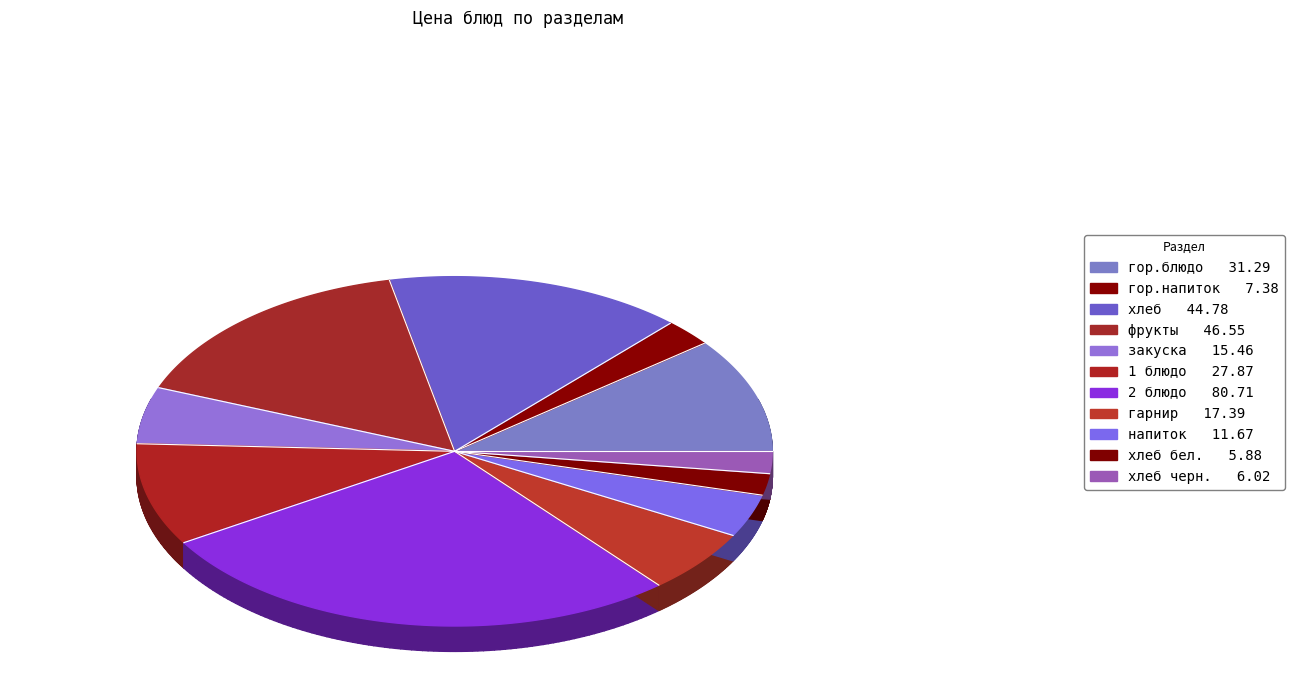

Is there any slice that represents more than half of the pie?

No